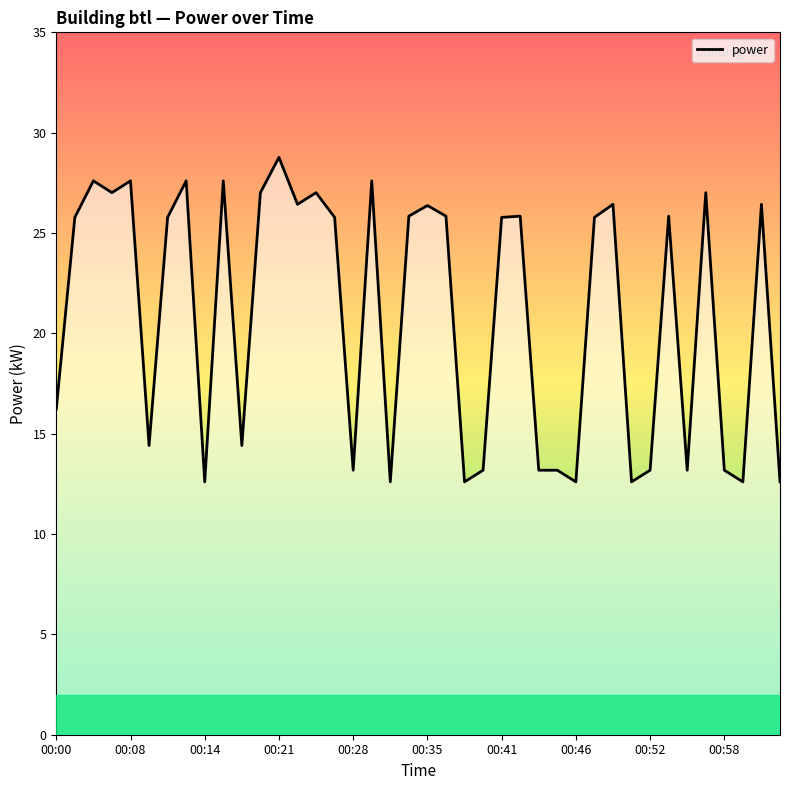

What is the minimum value shown in the chart?

12.6